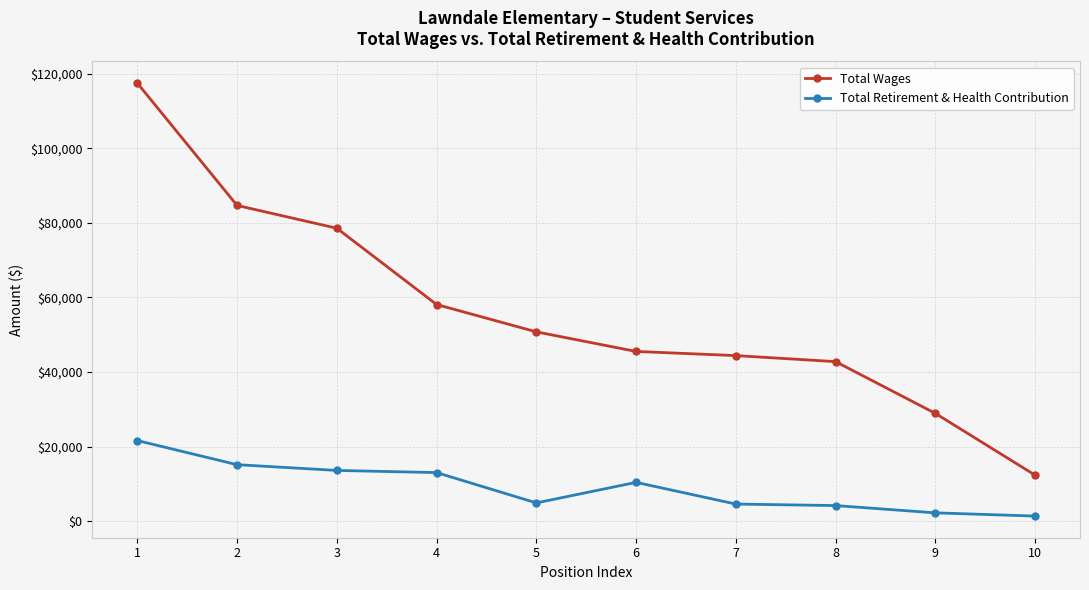

The value of Total Wages at 2 is 50180. True or false?

False